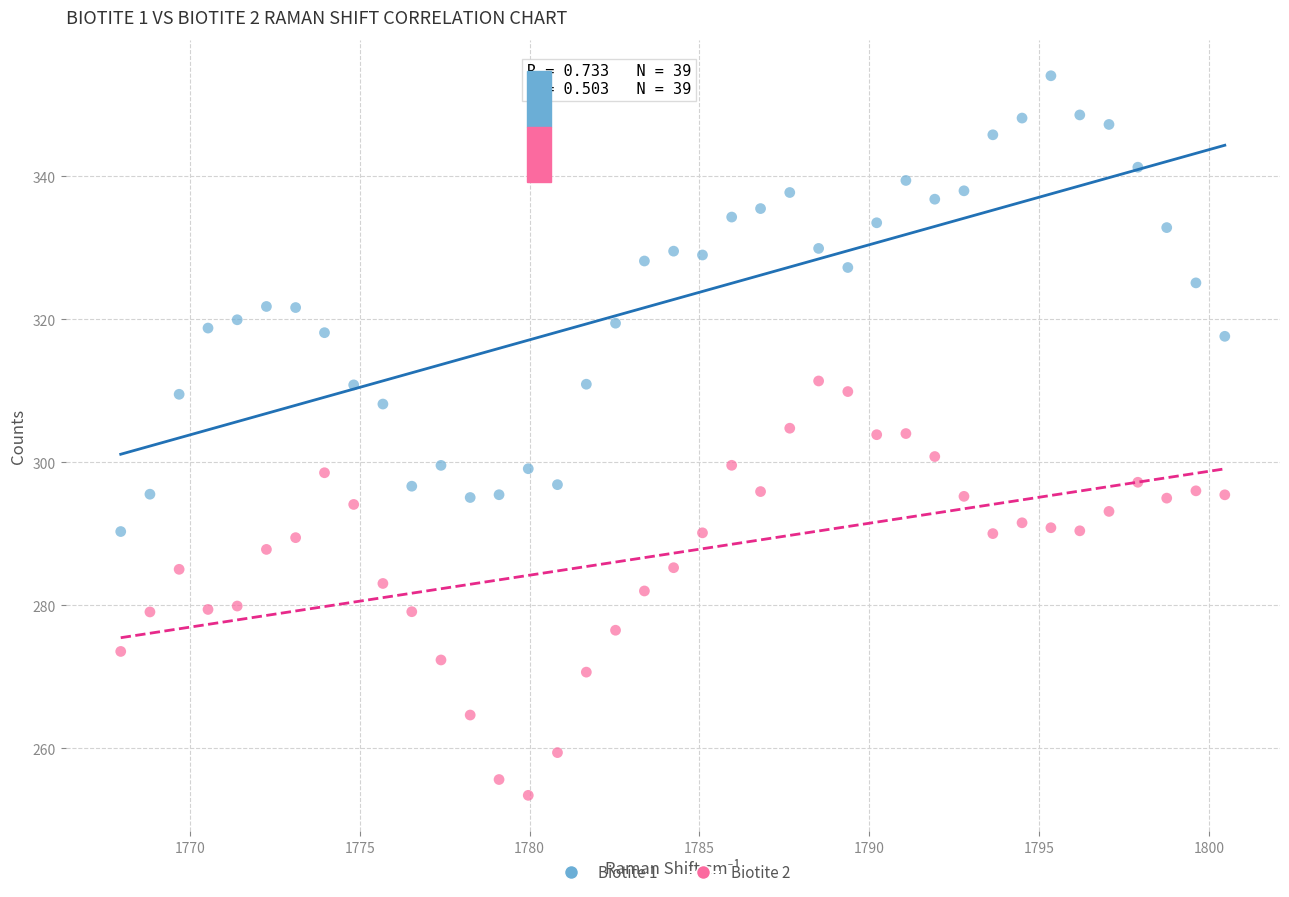

Which series contains the lowest Y value?

Biotite 2